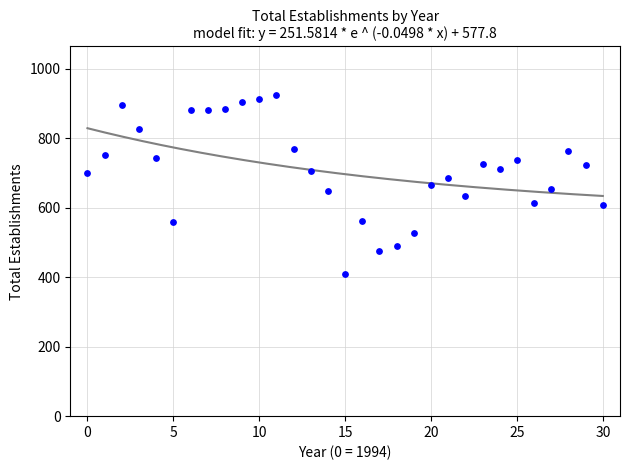

What is the range of Y values (max minus min)?

517